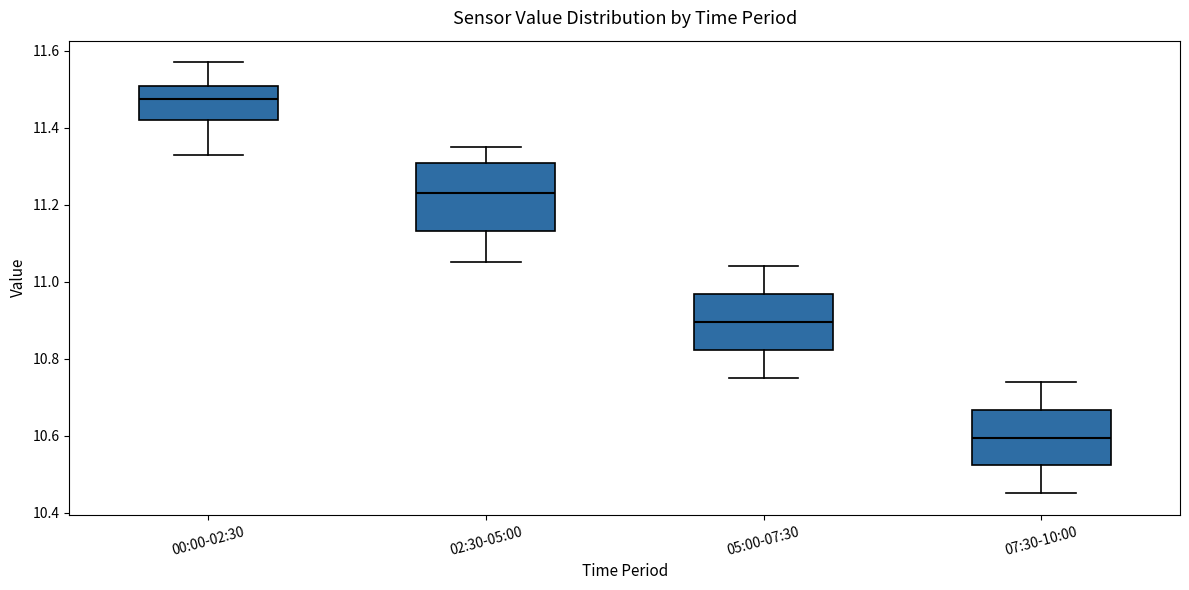

Where does the lower whisker of the box for 02:30-05:00 end on the y-axis? The values are not printed on the chart, so give them approximately, as read against the axis.

11.06